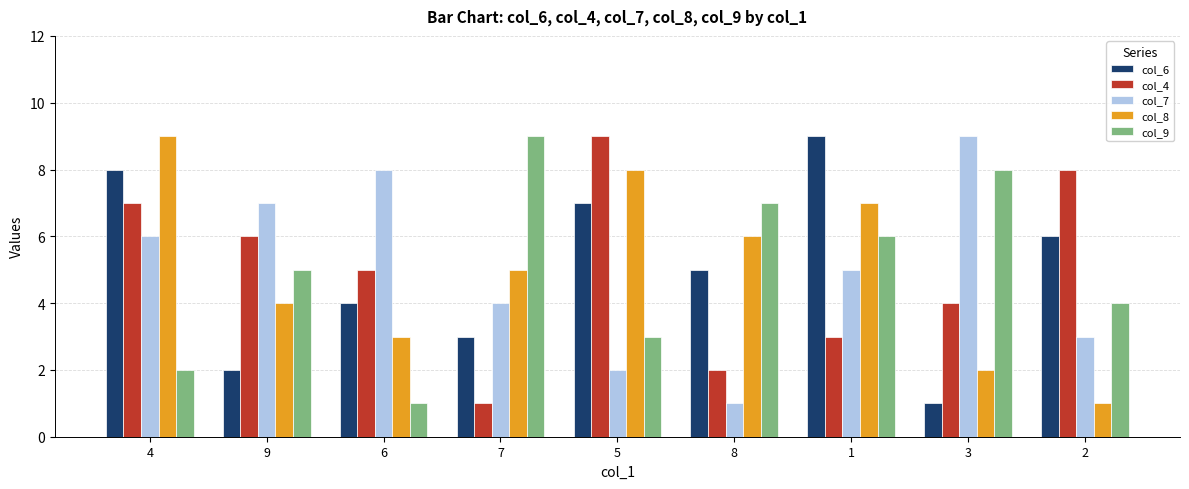

What is the value of the col_6 bar at the 4th from the left?

3